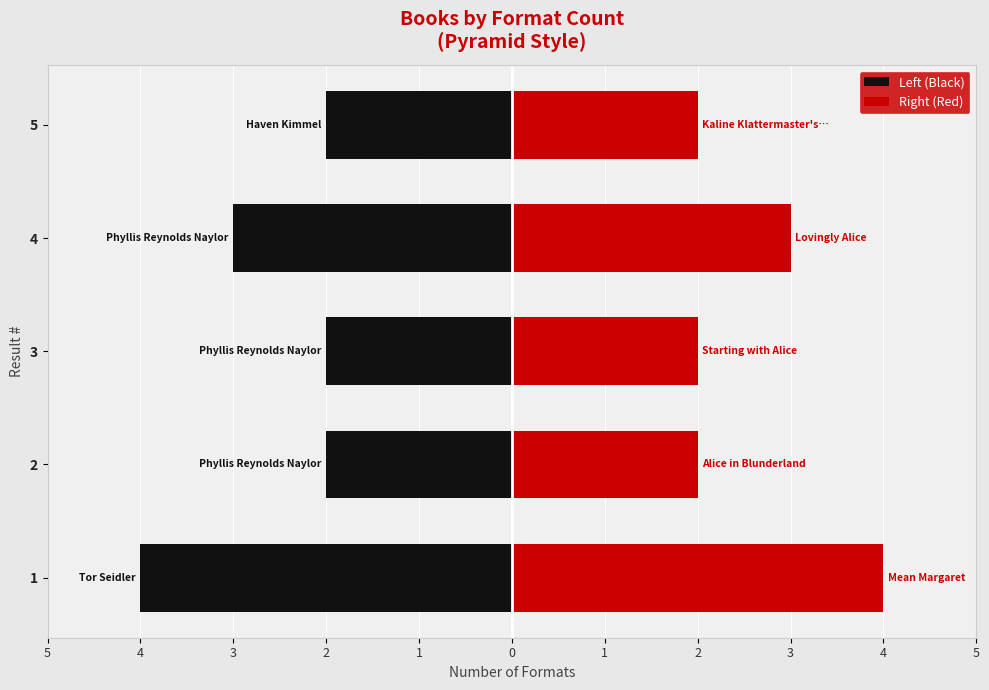

What are all the series names shown in the legend?

Left (Black), Right (Red)